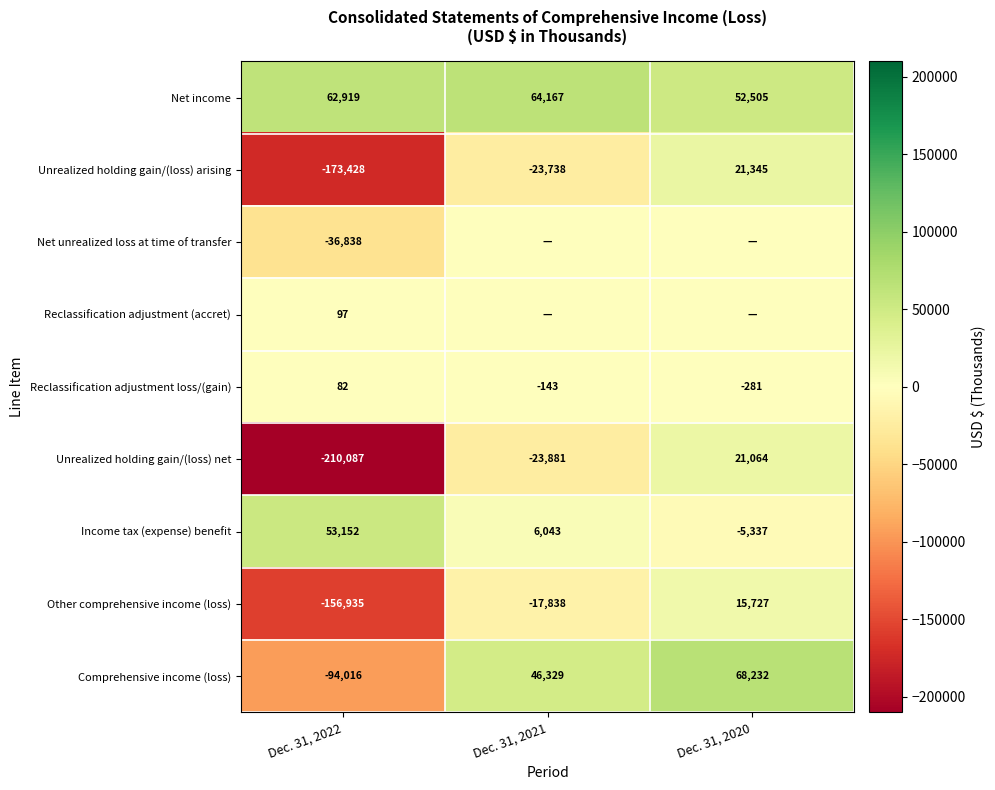

Rank the categories by Comprehensive income (loss) value from lowest to highest.

Dec. 31, 2022, Dec. 31, 2021, Dec. 31, 2020